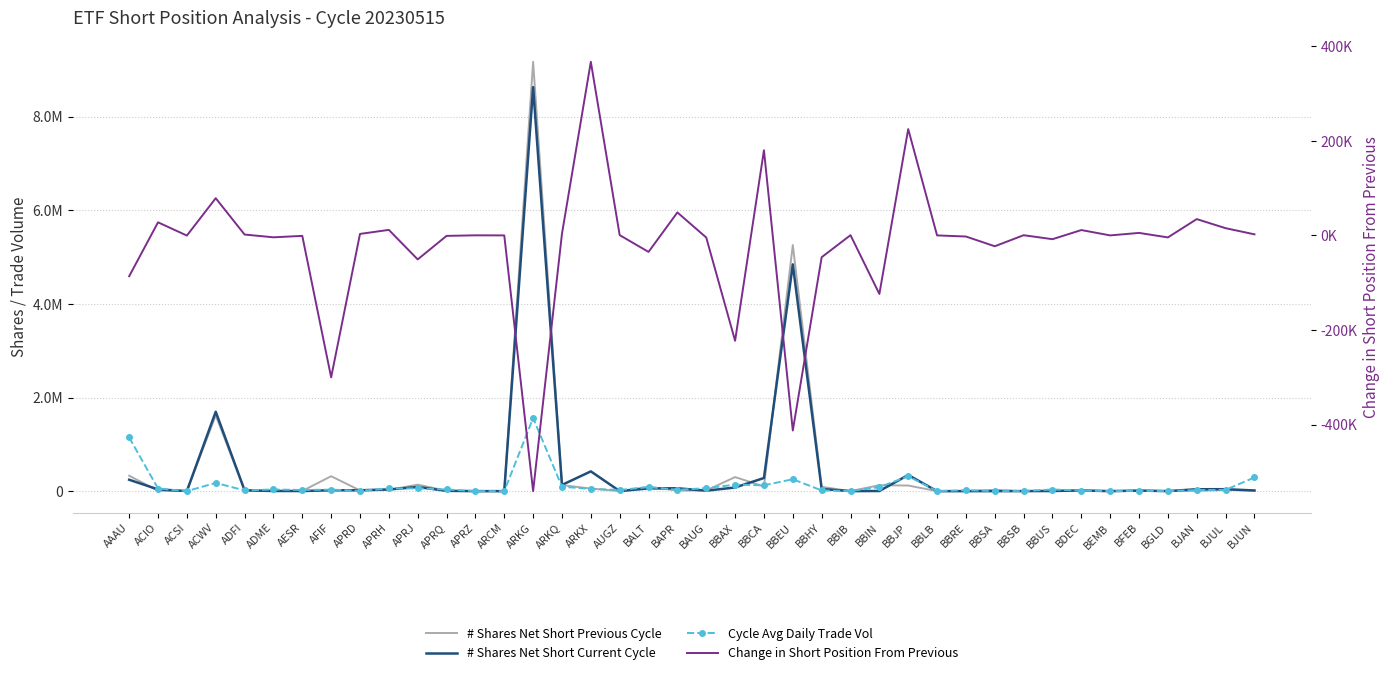

List the series in order of their peak value, lowest first.

Change in Short Position From Previous, Cycle Avg Daily Trade Vol, # Shares Net Short Current Cycle, # Shares Net Short Previous Cycle